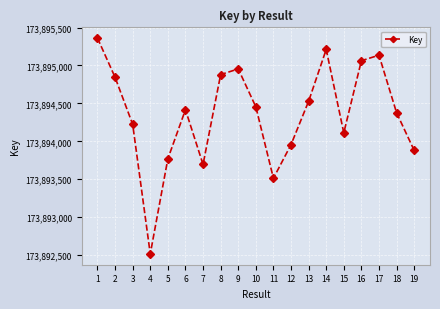

Reading right to left, extract all data points from this chart.

173893880	173894377	173895136	173895063	173894112	173895212	173894528	173893956	173893513	173894455	173894955	173894880	173893695	173894417	173893770	173892515	173894224	173894844	173895361